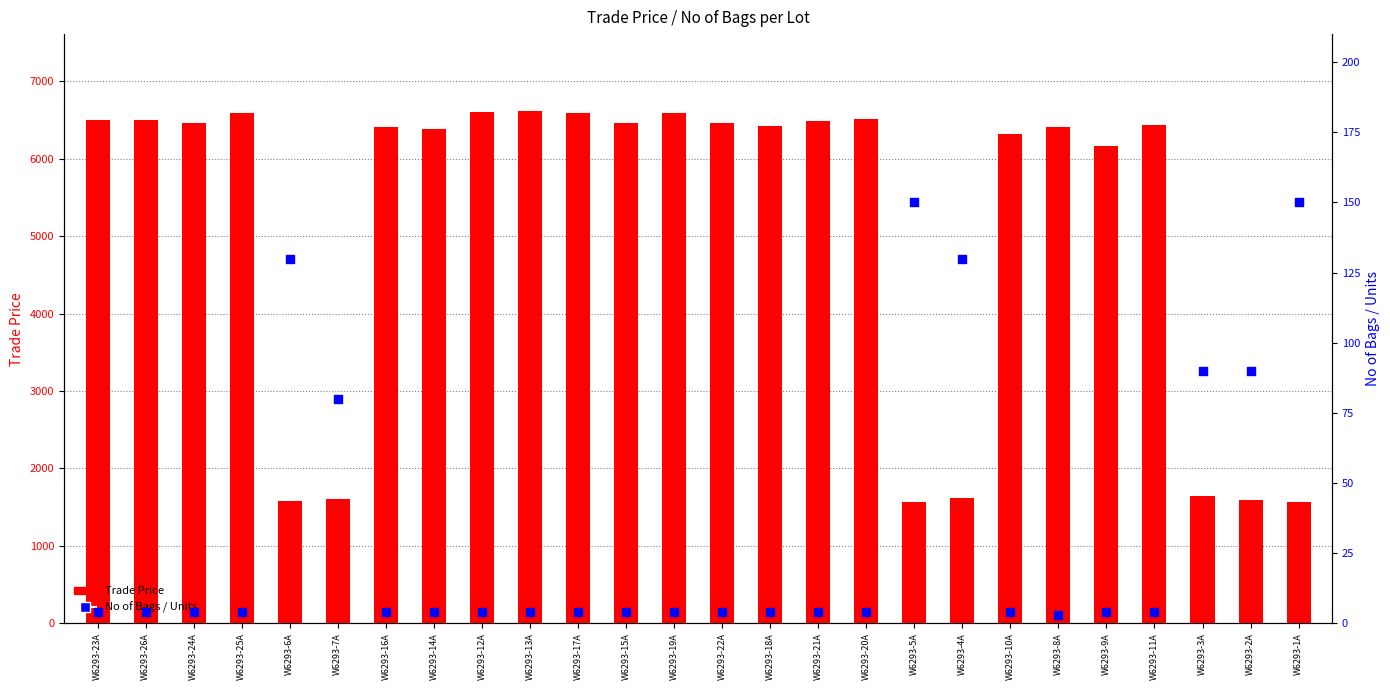

Which series reaches the maximum Y coordinate?

Trade Price